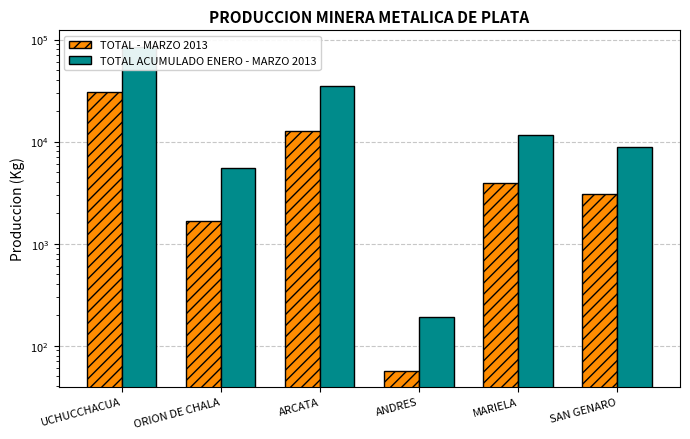

Reading left to right, what are all the values shown in this chart?

TOTAL - MARZO 2013: 30498.3	1662.9	12585.6	57.1	3913.0	3082.1
TOTAL ACUMULADO ENERO - MARZO 2013: 85345.1	5479.5	35151.5	190.4	11617.0	8749.0